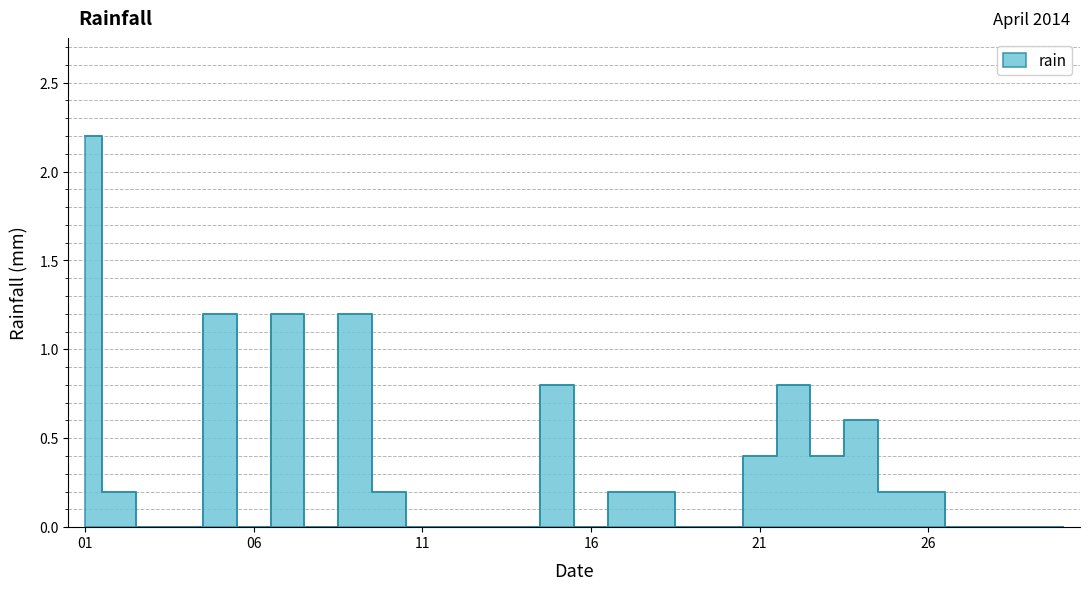

The chart shows a value of 0.7 at 2014-04-27. True or false?

False